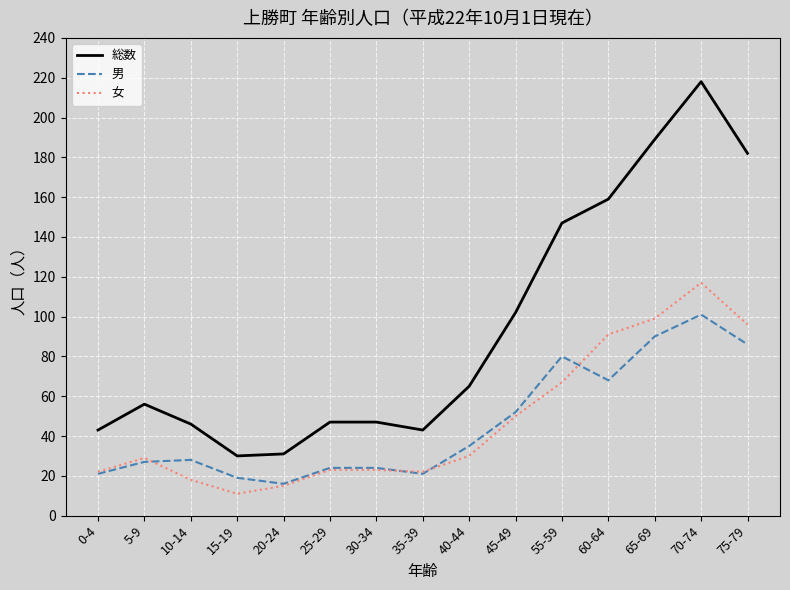

Rank the series by their maximum value, from lowest to highest.

男, 女, 総数